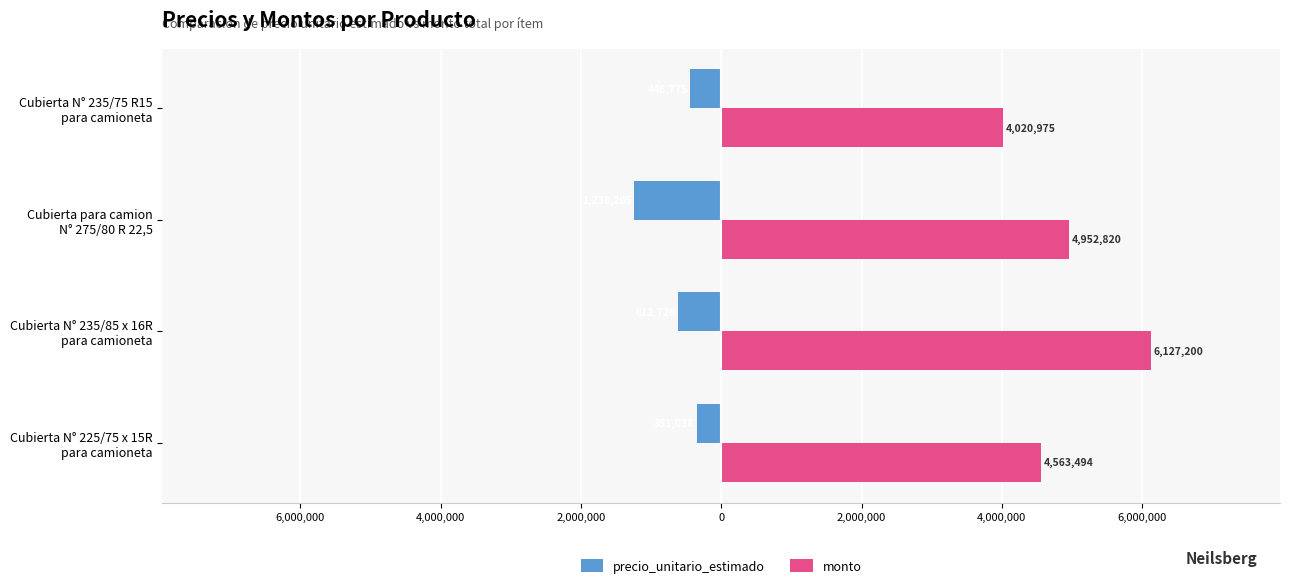

List the series in order of their overall mean, highest first.

monto, precio_unitario_estimado